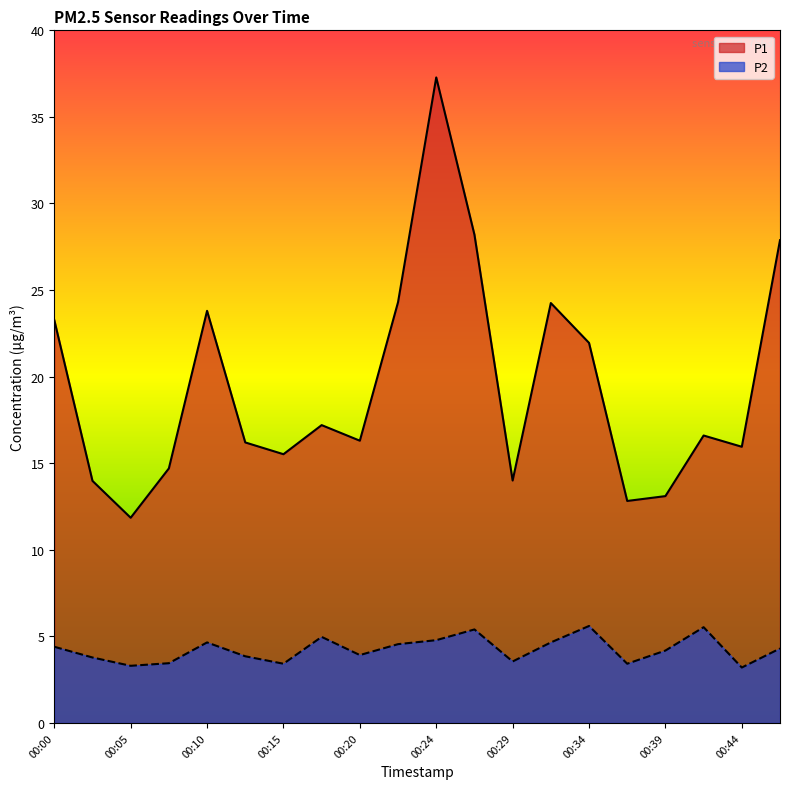

True or false: P2 has a value of 4.2 at 00:39.

True